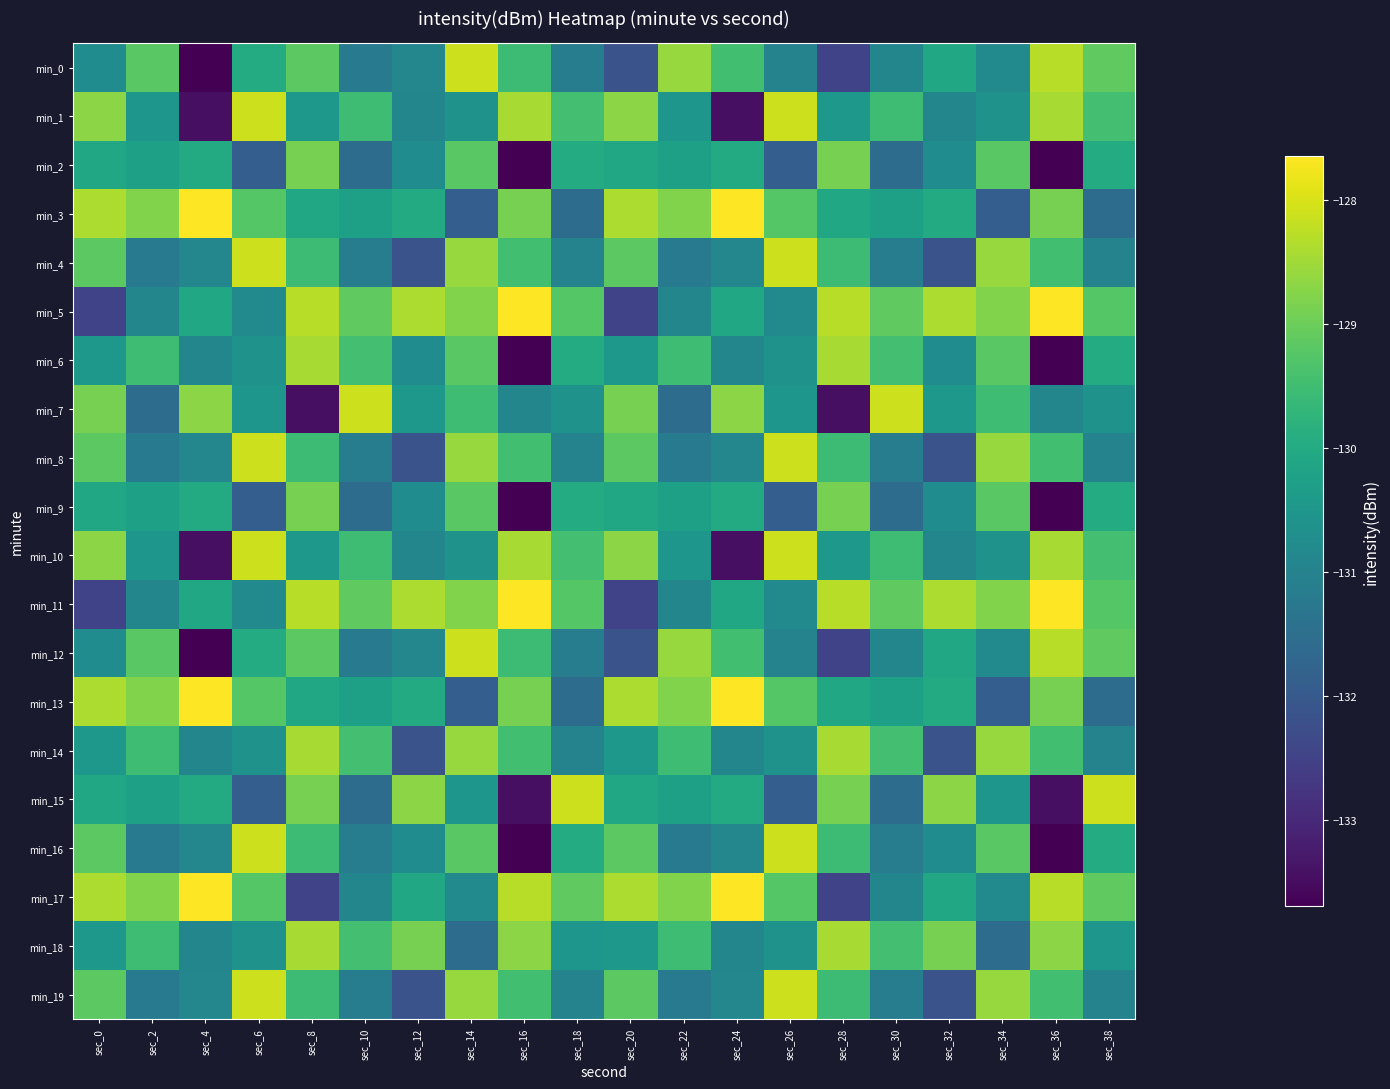

List the series in order of their peak value, highest first.

min_3, min_5, min_11, min_13, min_17, min_1, min_7, min_10, min_15, min_0, min_4, min_8, min_12, min_16, min_19, min_6, min_14, min_18, min_2, min_9